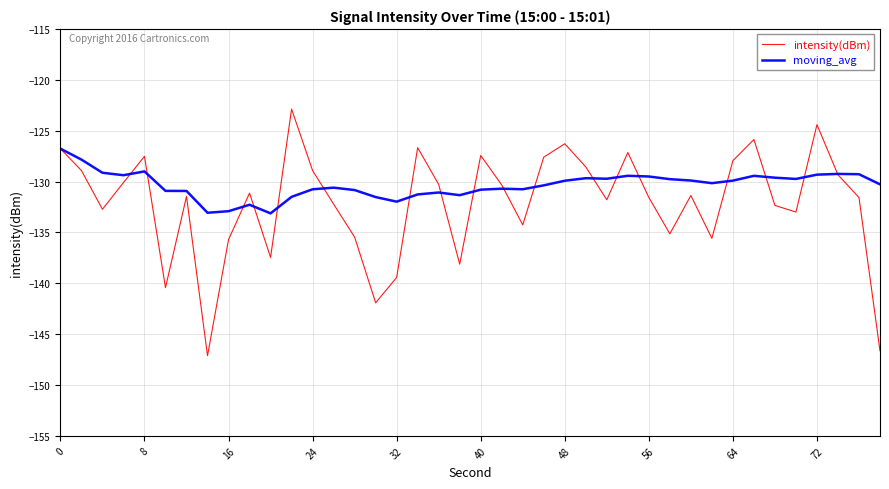

True or false: intensity(dBm) has more than 0 points higher than both neighbors.

True